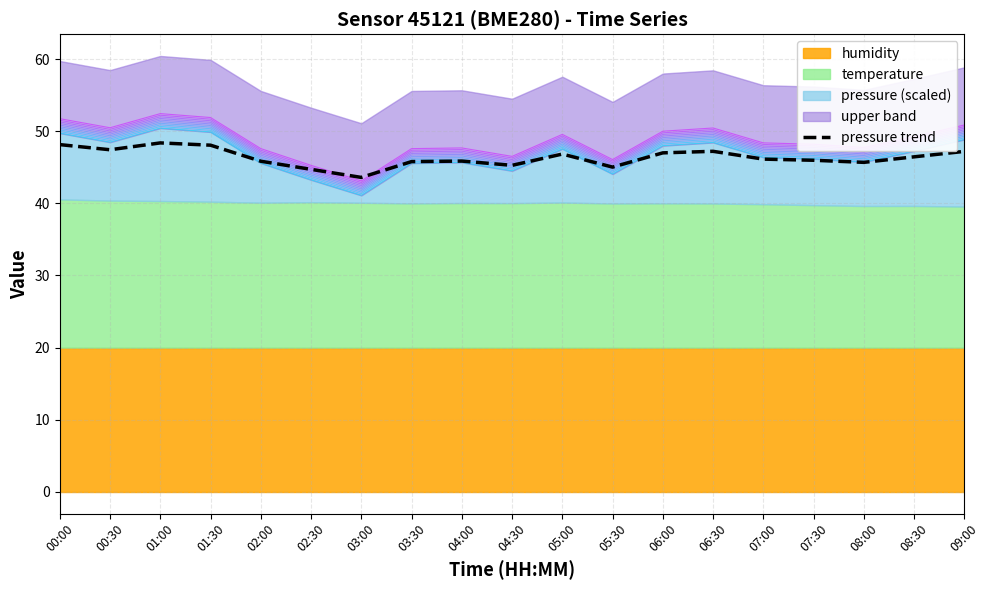

What is the label of the 15th point from the right?

02:00